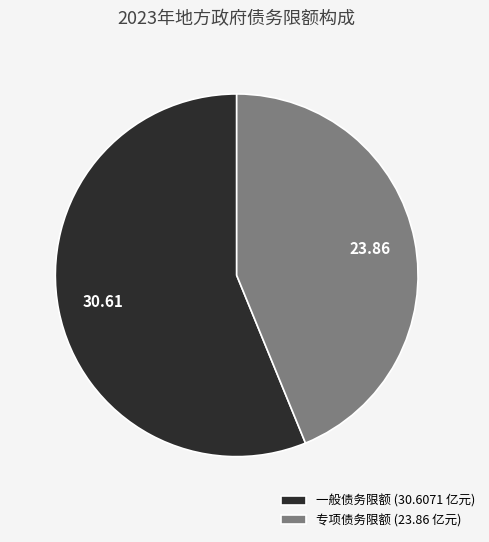

Is the sum of 一般债务限额 and 专项债务限额 greater than half?

Yes